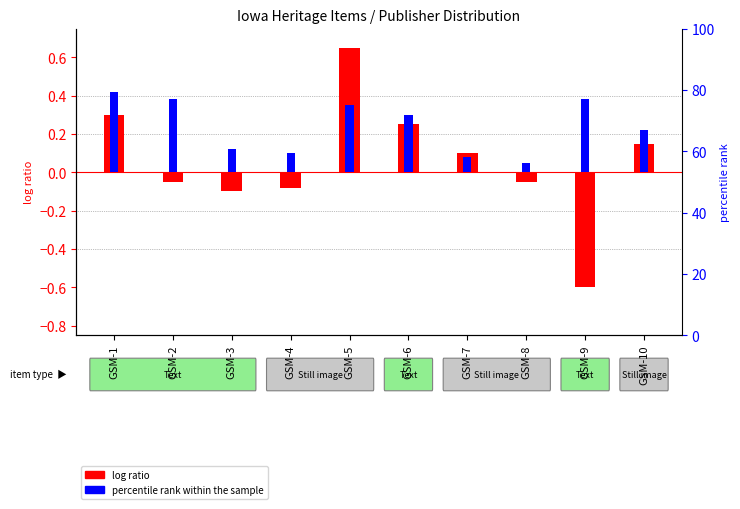

Are the bars grouped side by side (vs. stacked)?

Yes